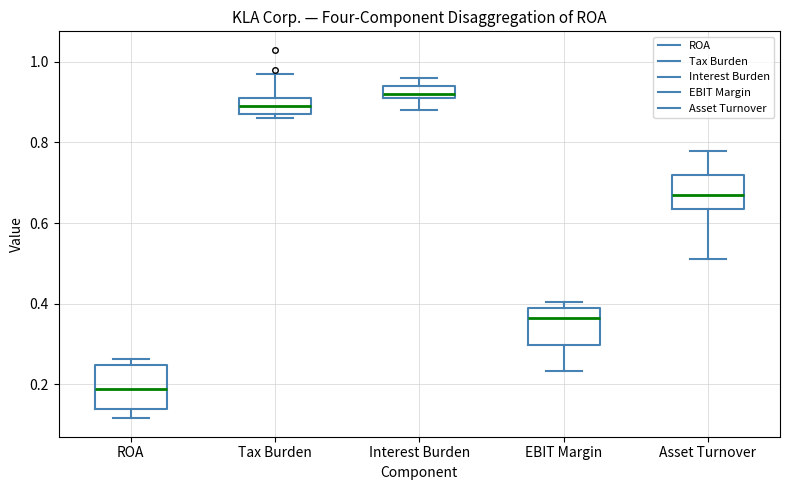

Where does the lower whisker of the box for EBIT Margin end on the y-axis? The values are not printed on the chart, so give them approximately, as read against the axis.

0.24